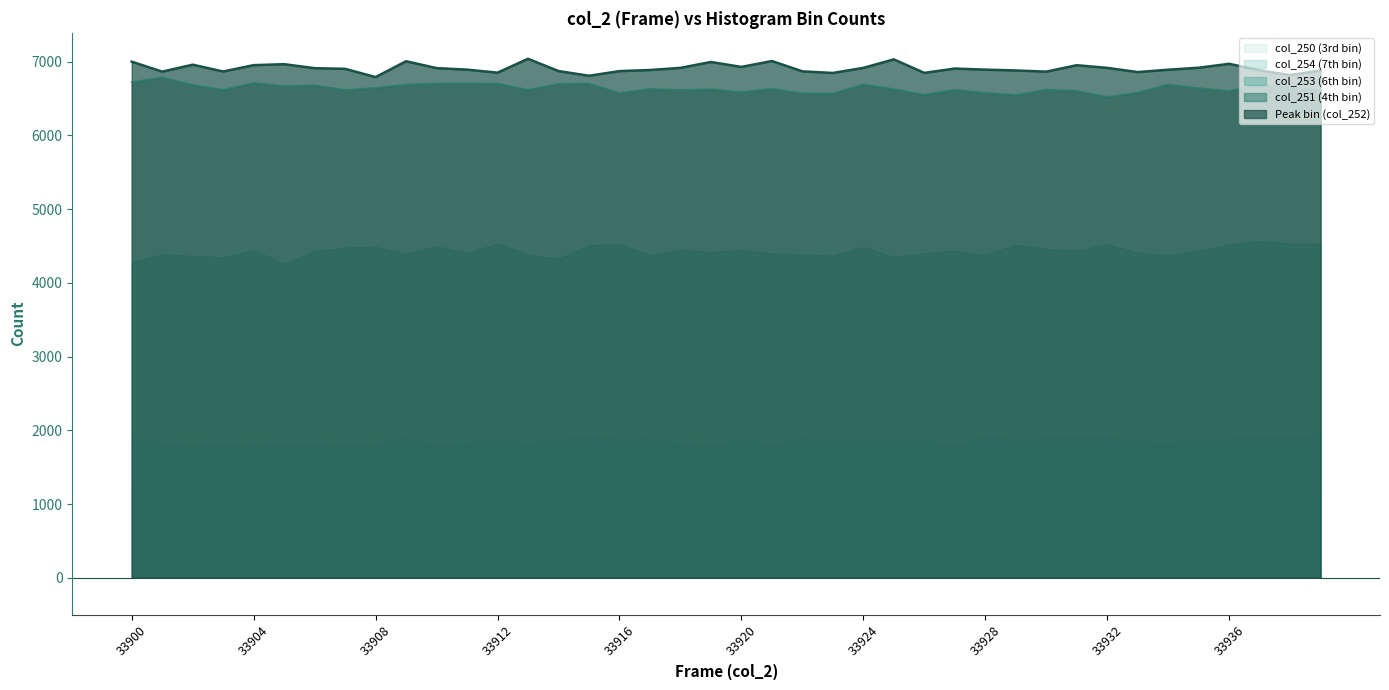

Reading left to right, extract all data points from this chart.

Peak bin (col_252): 6998	6863	6957	6865	6951	6964	6910	6901	6789	7004	6911	6890	6849	7037	6871	6807	6870	6885	6914	6994	6927	7007	6867	6845	6914	7029	6846	6905	6890	6879	6863	6950	6914	6857	6889	6916	6969	6881	6816	6880
col_251 (4th bin): 6721	6784	6683	6616	6711	6668	6677	6614	6643	6686	6703	6706	6701	6616	6697	6702	6573	6629	6613	6626	6586	6630	6570	6566	6689	6626	6550	6617	6576	6546	6619	6601	6520	6577	6688	6639	6600	6691	6653	6610
col_253 (6th bin): 4275	4389	4364	4345	4441	4260	4427	4479	4488	4394	4496	4400	4534	4384	4326	4507	4523	4377	4449	4414	4446	4397	4385	4368	4487	4351	4399	4434	4376	4517	4459	4436	4522	4406	4376	4436	4518	4566	4533	4527
col_254 (7th bin): 1892	1825	1802	1822	1796	1822	1818	1784	1795	1899	1804	1835	1863	1824	1868	1934	1873	1890	1822	1779	1875	1801	1888	1861	1885	1878	1865	1775	1929	1877	1887	1885	1908	1847	1831	1871	1880	1912	1909	1956
col_250 (3rd bin): 1262	1216	1229	1237	1155	1236	1263	1195	1226	1161	1168	1225	1178	1171	1211	1181	1186	1192	1228	1152	1232	1199	1222	1290	1121	1225	1219	1240	1246	1205	1260	1194	1177	1279	1318	1187	1108	1195	1181	1093